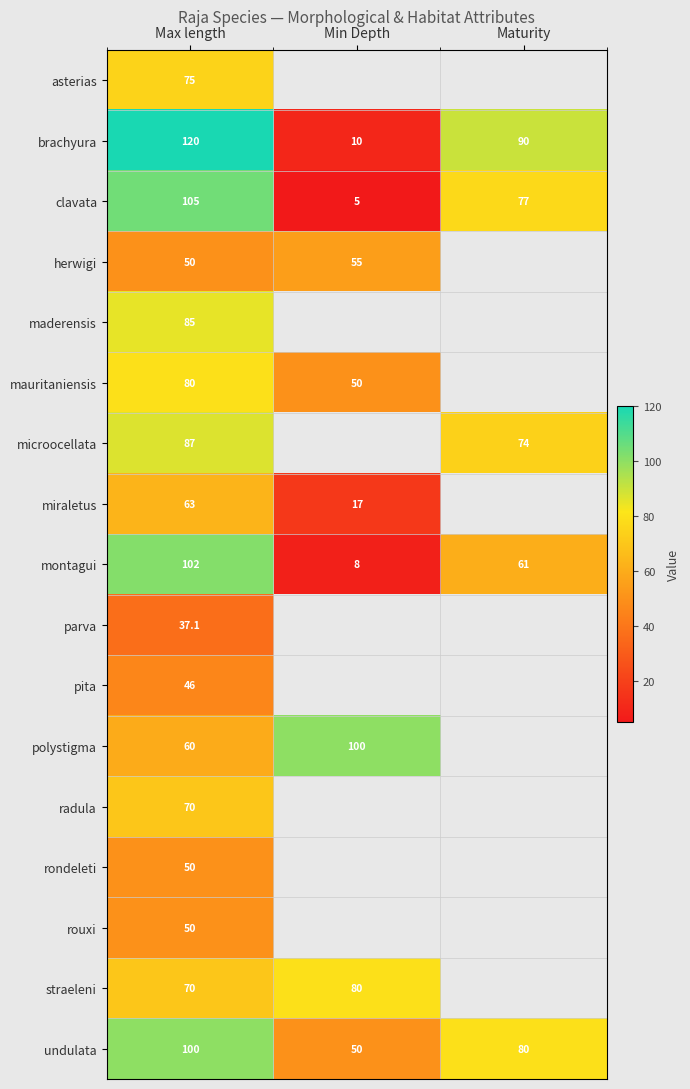

Which category has the highest value across all series?

Max length